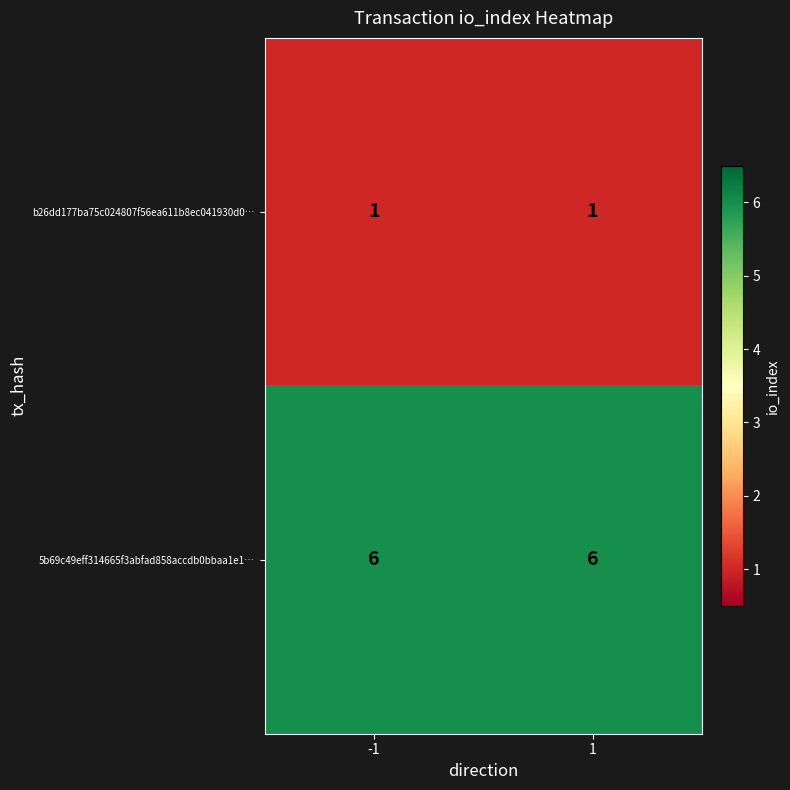

What is the maximum value shown in the chart?

6